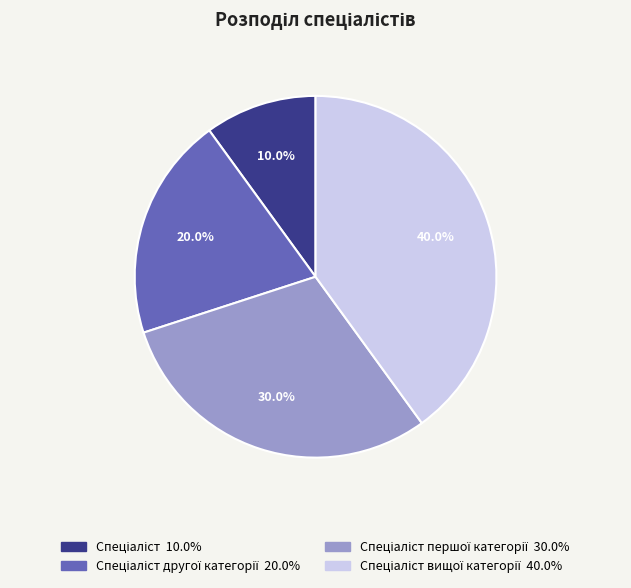

Is there any slice that represents more than half of the pie?

No